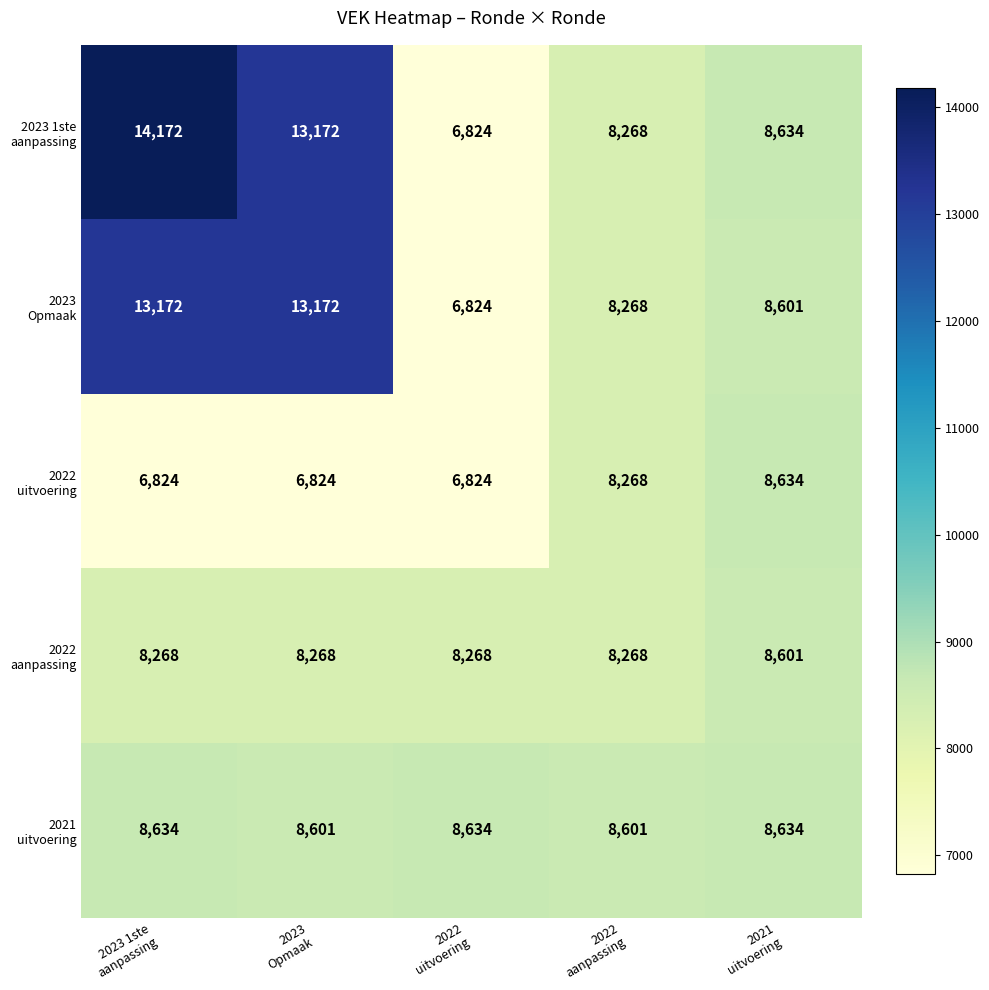

What is the minimum value shown in the chart?

6824